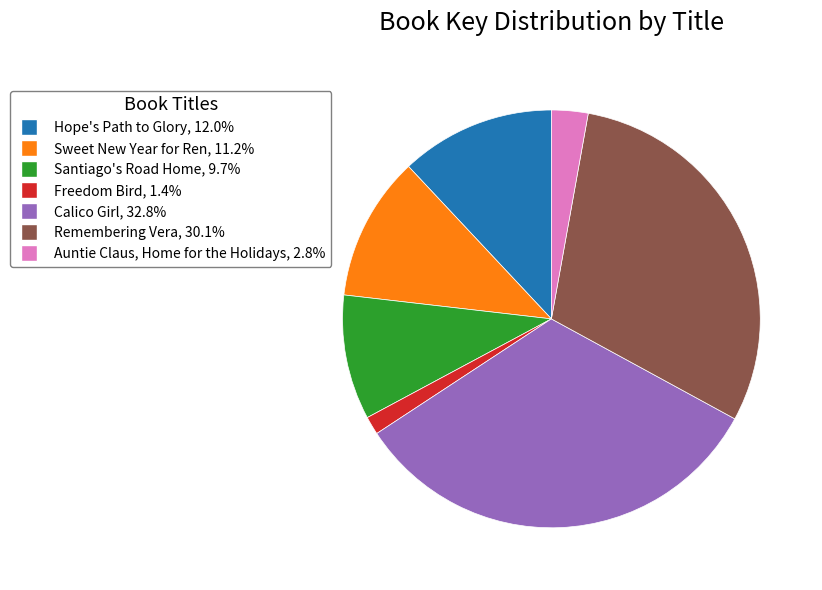

Approximately how many times larger is the value at Remembering Vera compared to Auntie Claus, Home for the Holidays?

10.7